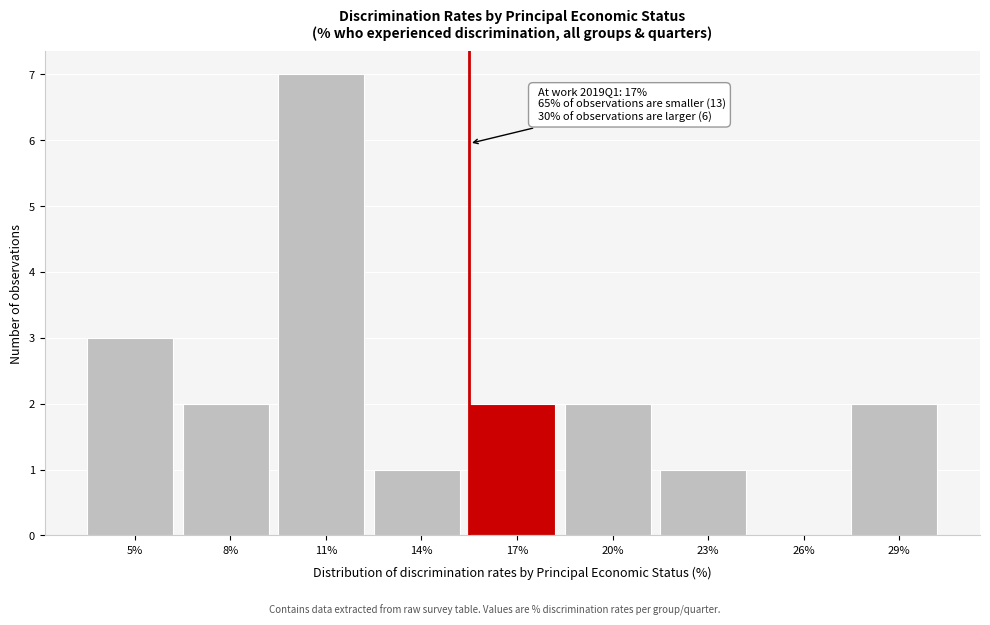

Reading right to left, list all the values displayed in this chart.

29%=2	26%=0	23%=1	20%=2	17%=2	14%=1	11%=7	8%=2	5%=3